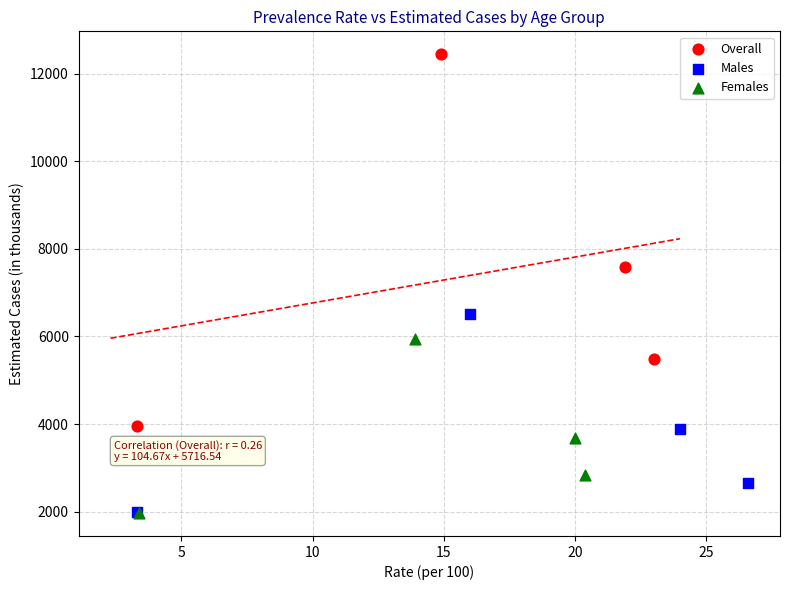

What are all the series names shown in the legend?

Overall, Males, Females